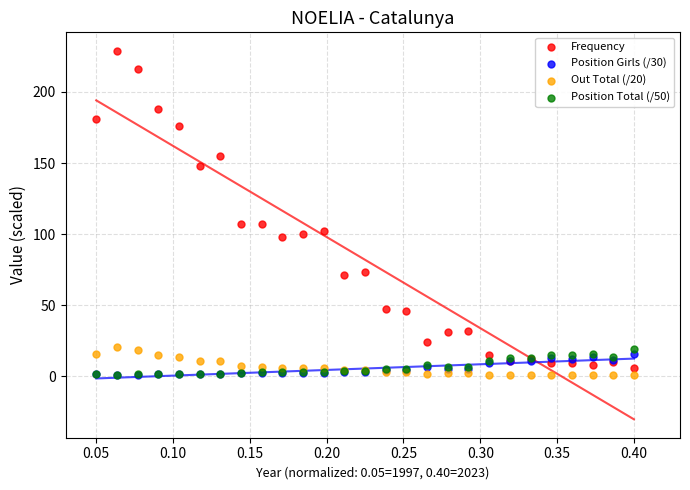

Which series reaches the maximum Y coordinate?

Frequency